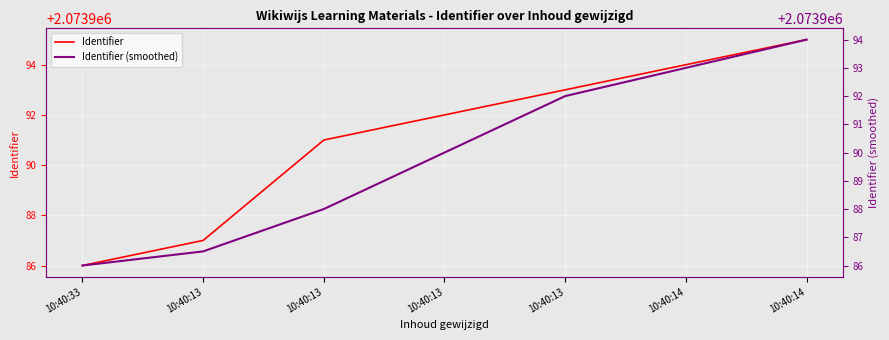

What is the value of the Identifier (smoothed) point at the 3rd from the left?

2073986.5